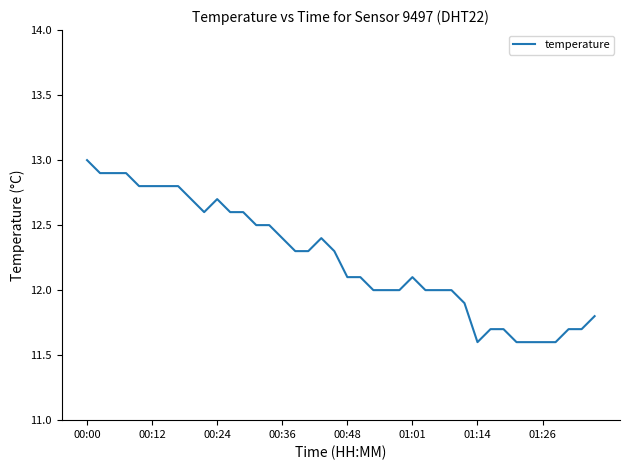

Count the number of data series in this chart.

1